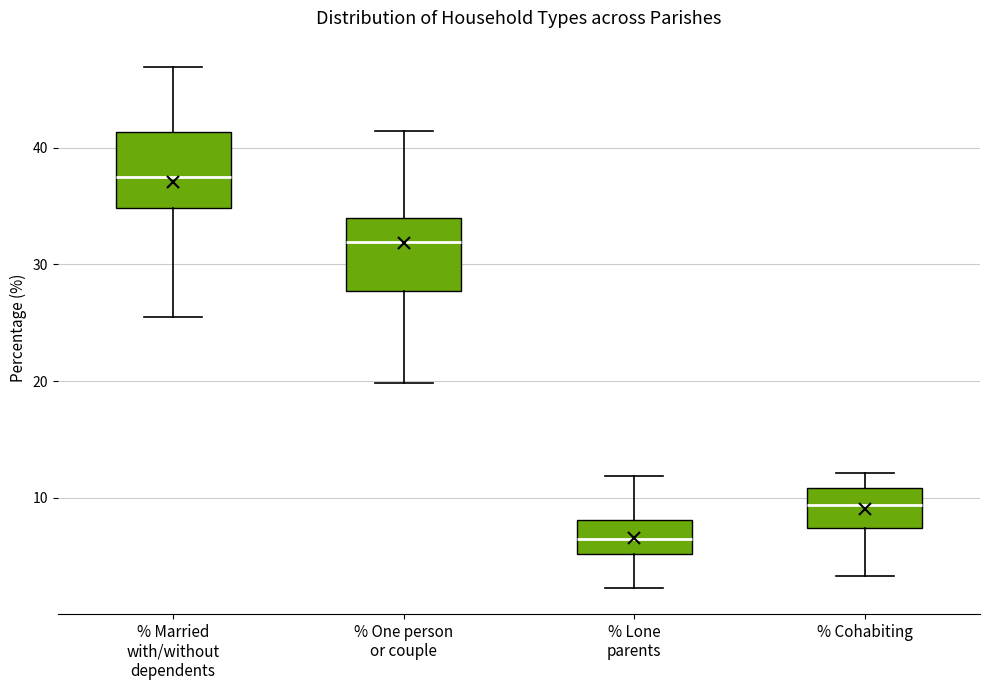

Reading left to right, transcribe this box plot: for each box, give where its median line is, the range the box spans, and where its two whiskers end, as read against the y-axis. The values are not printed on the chart, so give them approximately, as read against the axis.

% Married with/without dependents: median 37, box 35 to 41, whiskers 25 to 47
% One person or couple: median 32, box 28 to 34, whiskers 20 to 41
% Lone parents: median 6, box 5 to 8, whiskers 2 to 12
% Cohabiting: median 9, box 7 to 11, whiskers 3 to 12